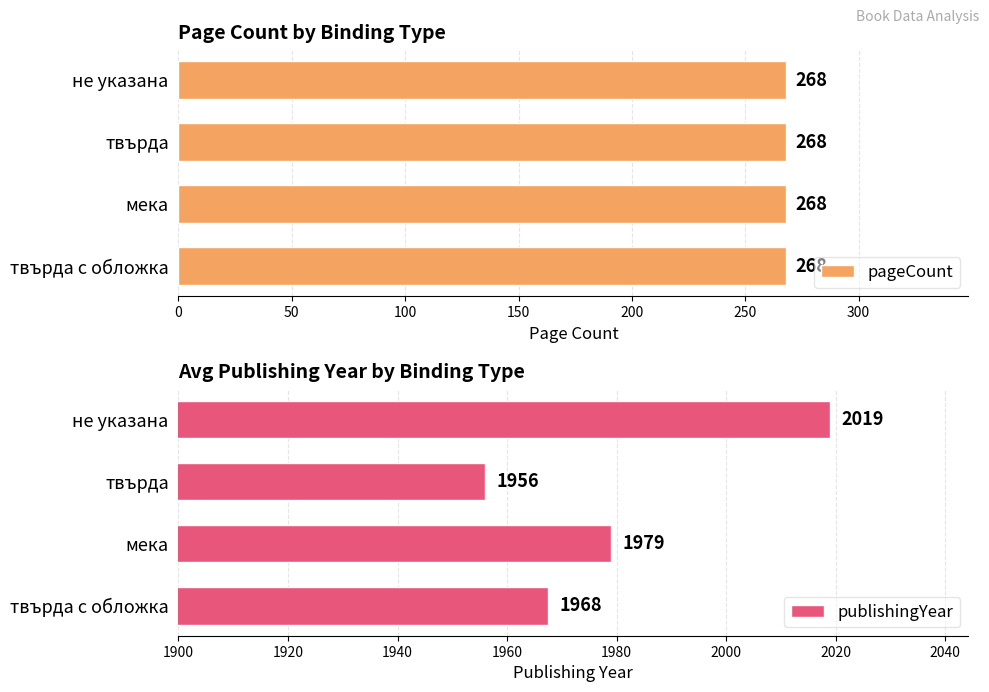

What value does the publishingYear series have at твърда с обложка?

1967.5